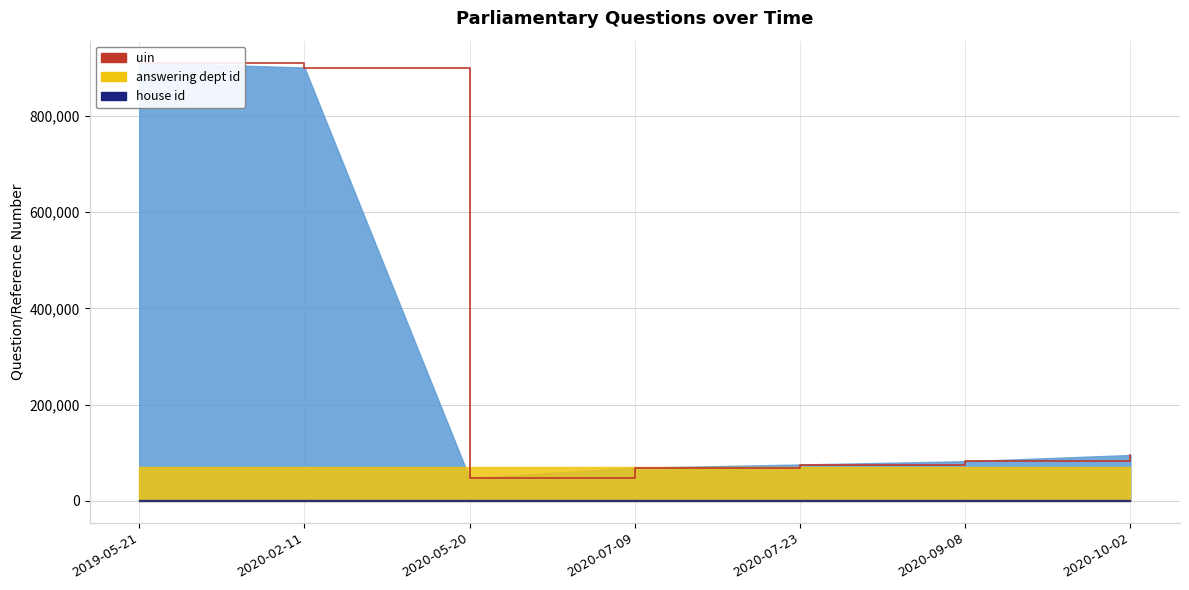

Which category has the lowest value across all series?

2020-05-20